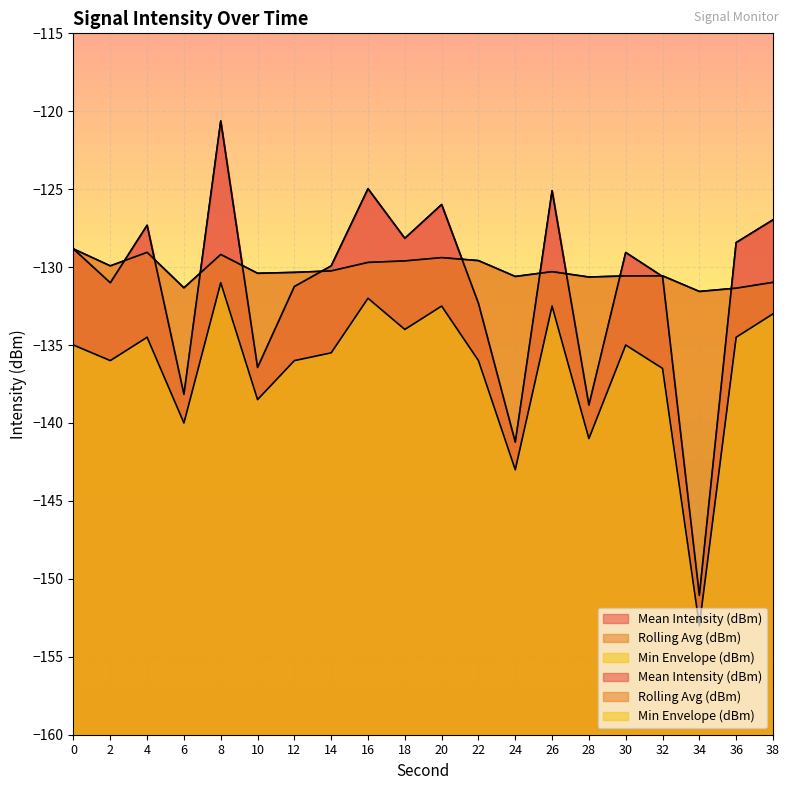

How many lines are shown in the chart?

3